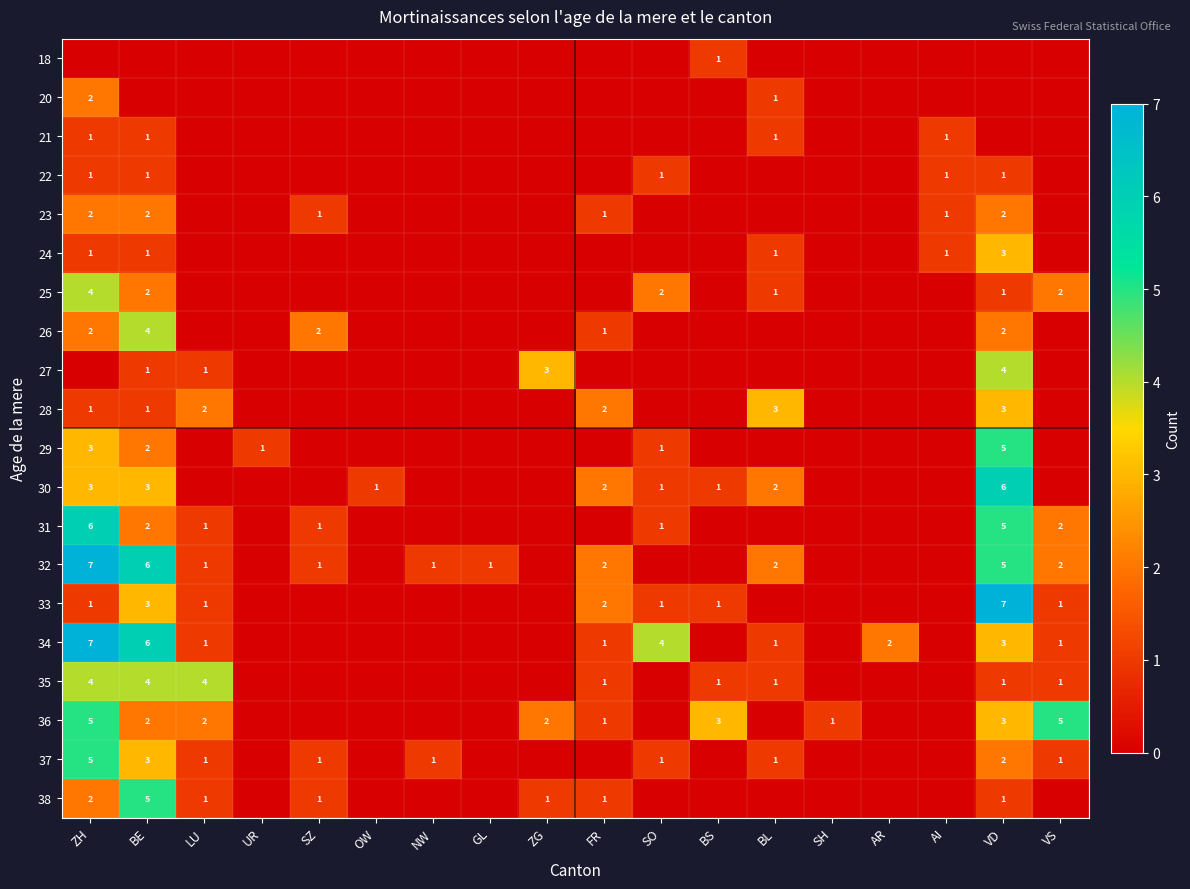

At which category is the sum across all series the highest?

ZH